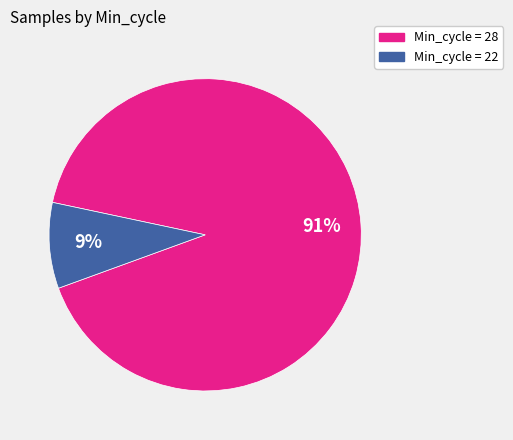

Is there any slice that represents more than half of the pie?

Yes